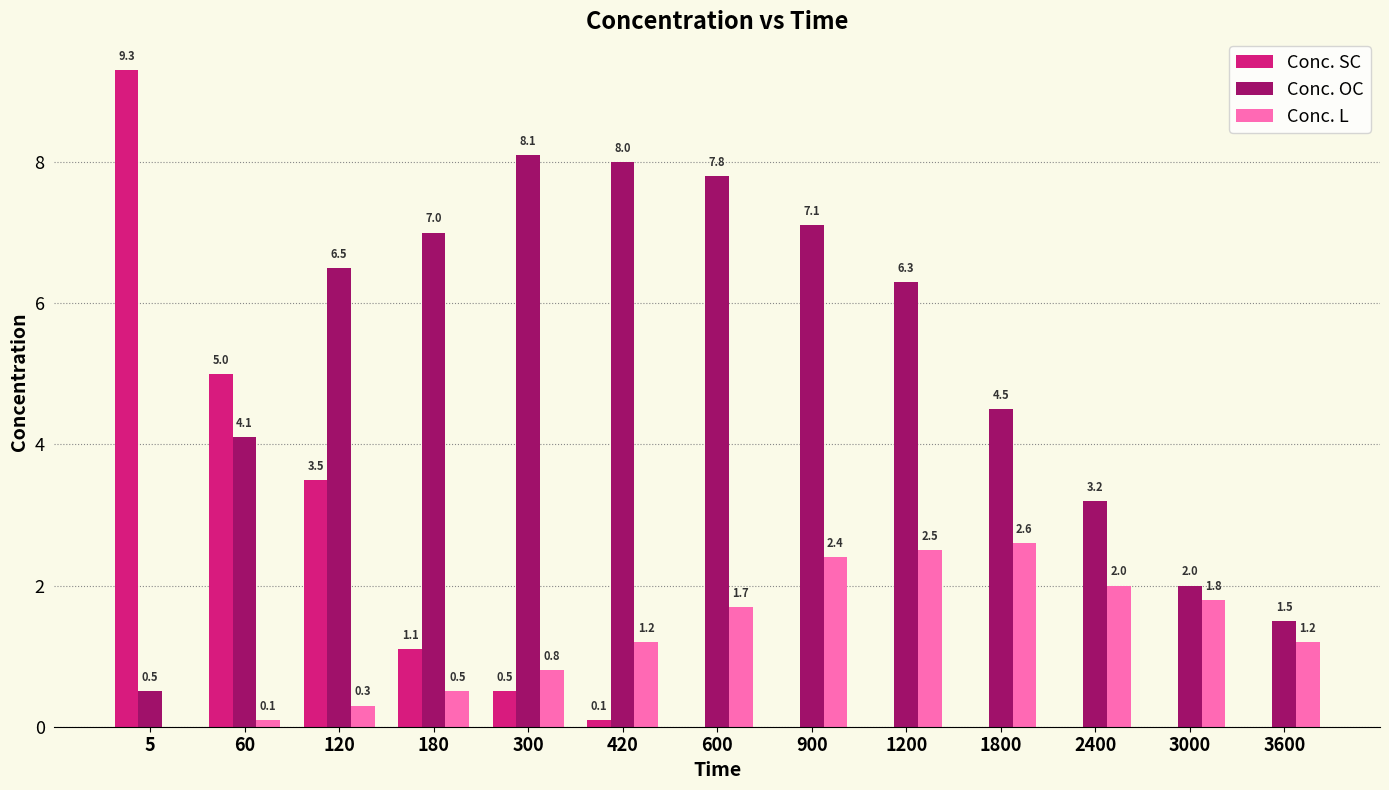

What is the sum of the Conc. OC values at 600 and 1800?

12.3